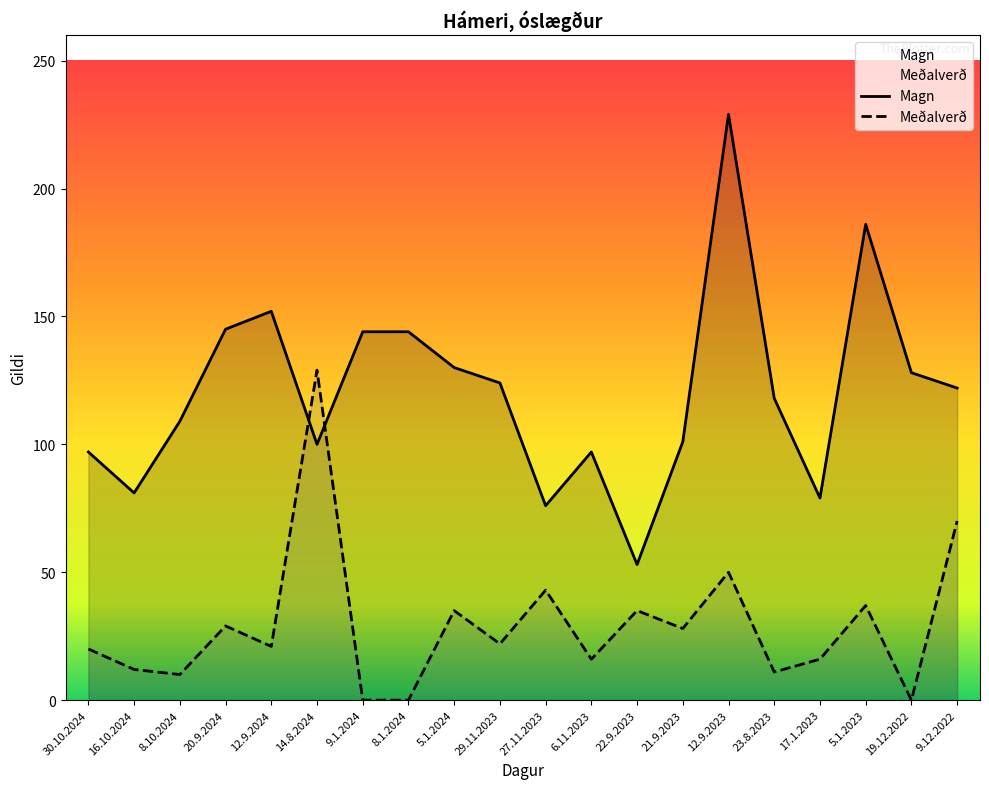

Which series ends up on top after the final intersection of Meðalverð and Magn?

Magn